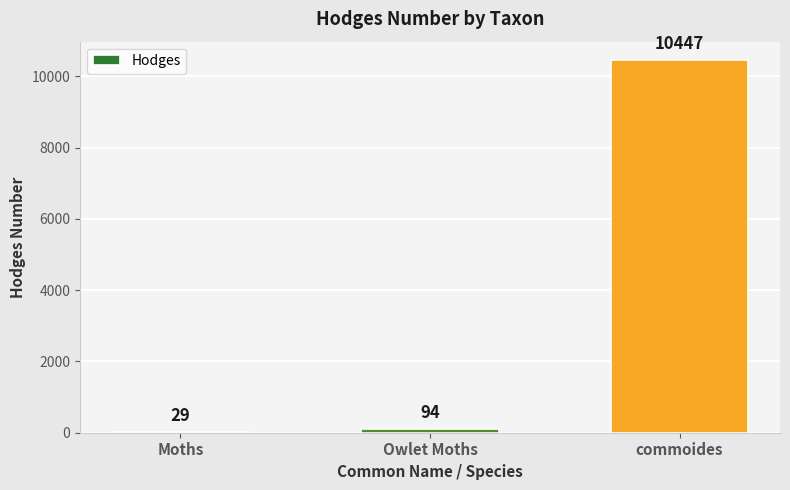

Where does the data first go above 93?

Owlet Moths